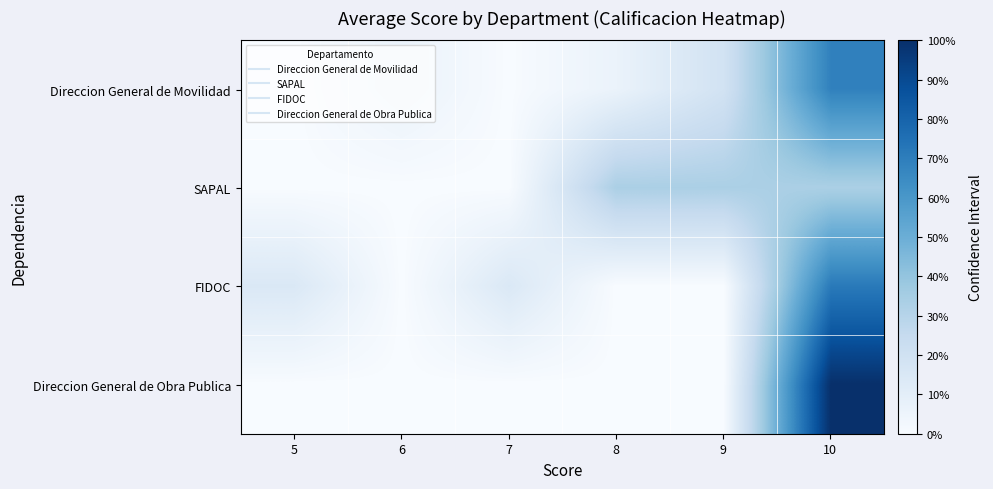

Which series changed the most between 6 and 7?

FIDOC